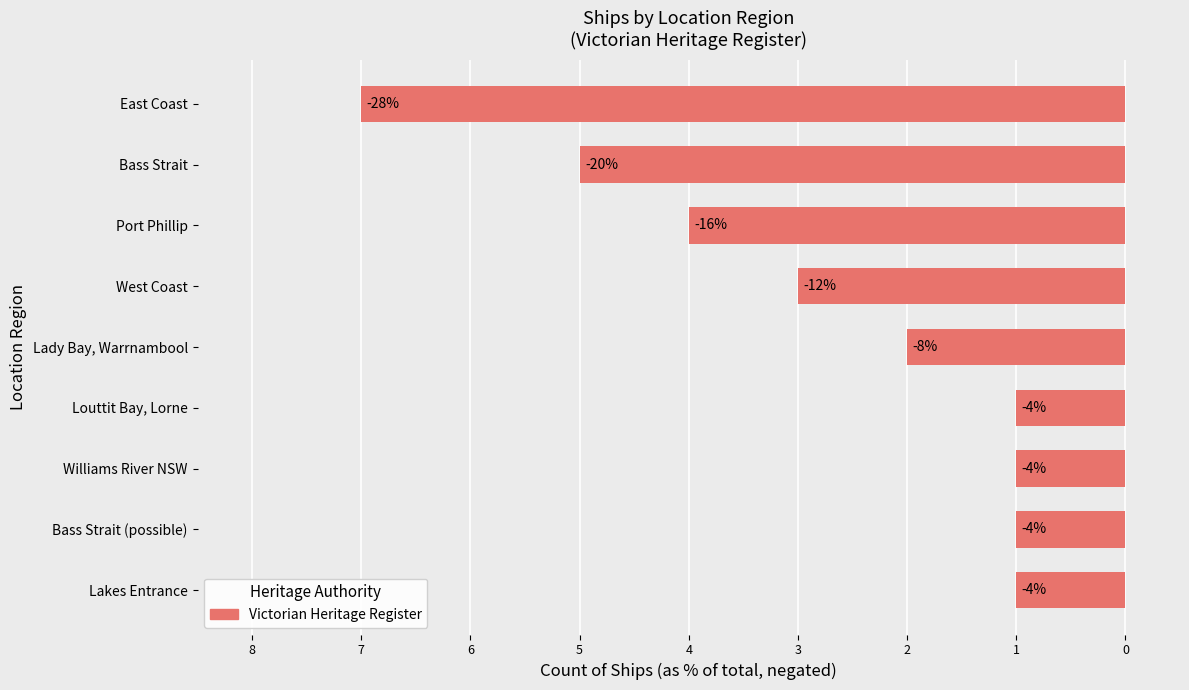

What is the sum of all values?

-25